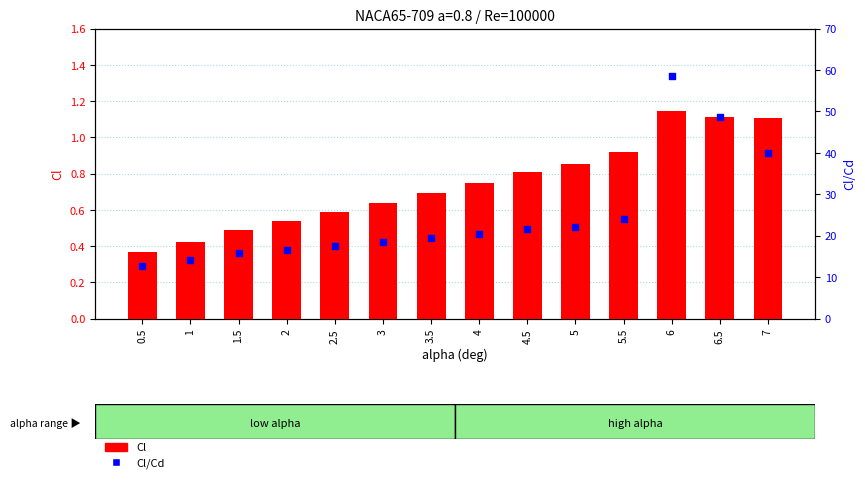

Which series has the largest Y range (max minus min)?

Cl/Cd